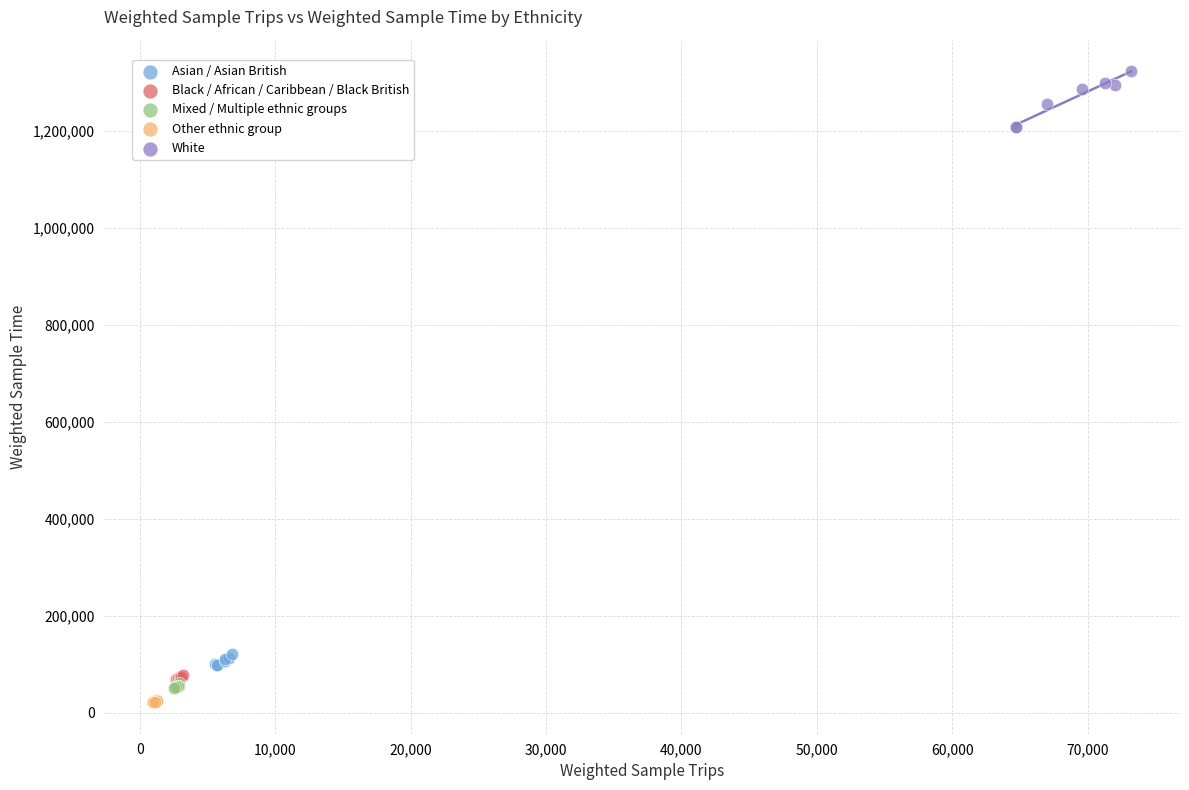

Which series reaches the maximum Y coordinate?

White